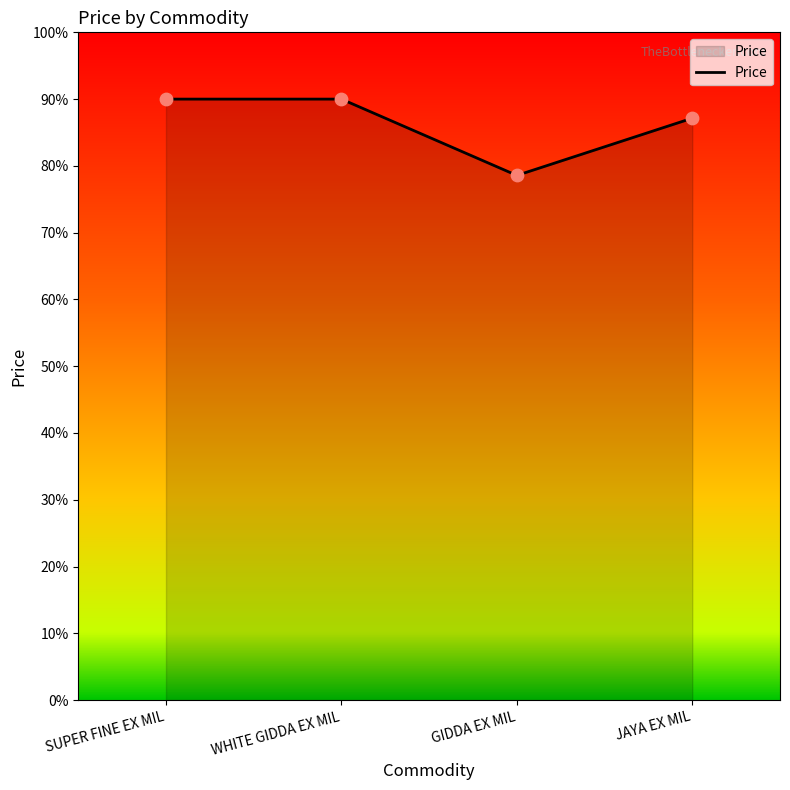

Which has a higher value, SUPER FINE EX MIL or WHITE GIDDA EX MIL?

SUPER FINE EX MIL